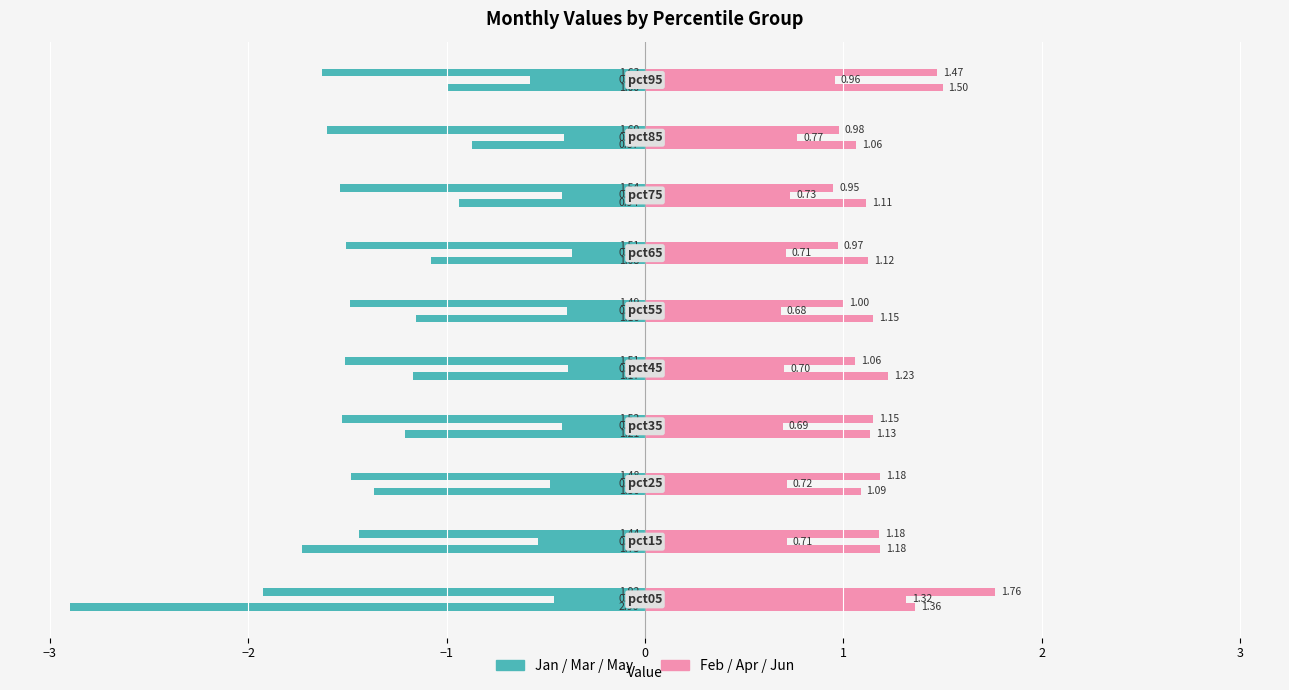

What is the sum of all Feb values?

11.9